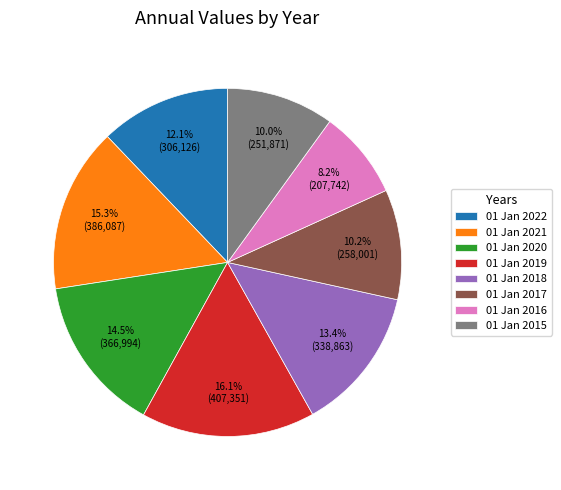

Is it true that 01 Jan 2017 is 22% of the pie?

False